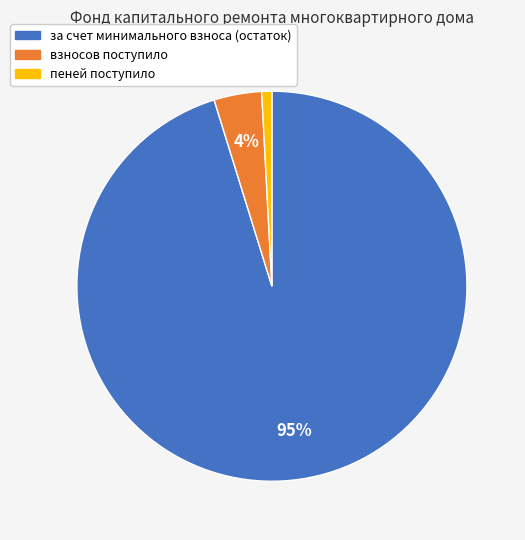

Between пеней поступило and взносов поступило, which is larger?

взносов поступило